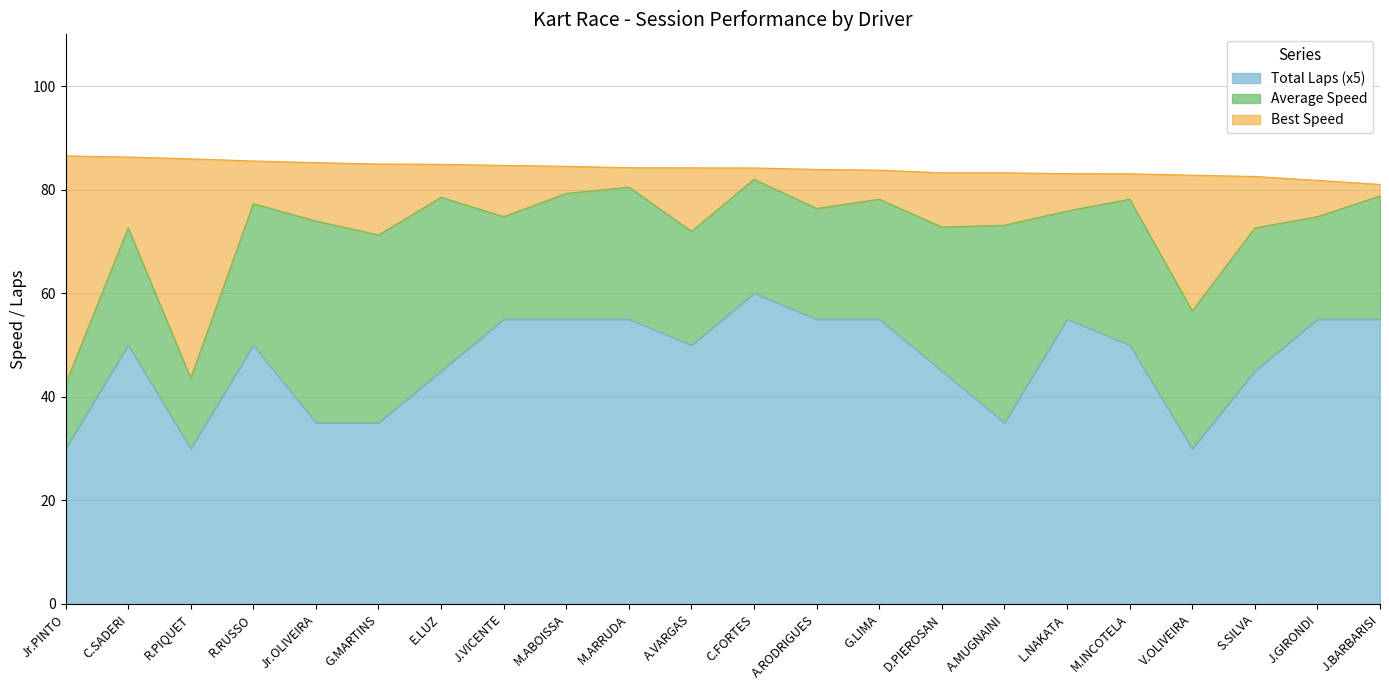

At which label does Total Laps (x5) reach its peak?

C.FORTES